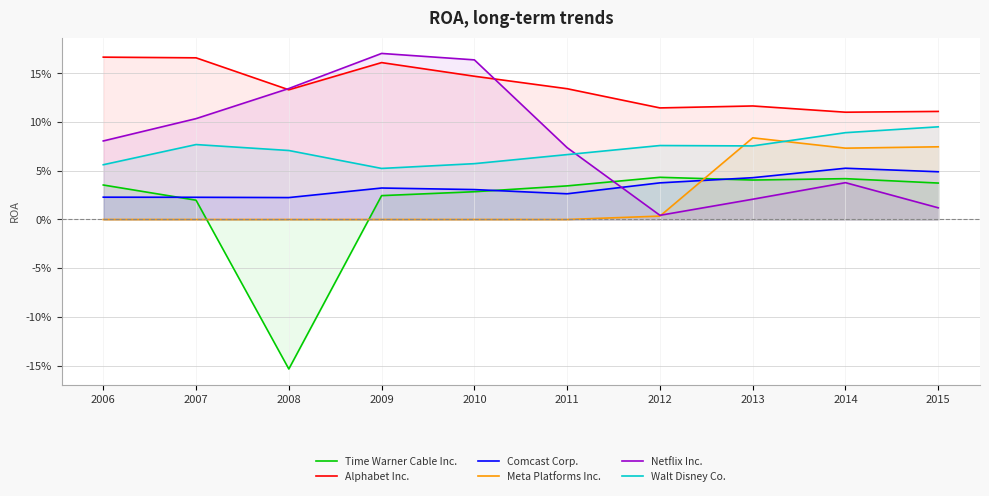

True or false: Alphabet Inc. and Walt Disney Co. cross at least once.

False